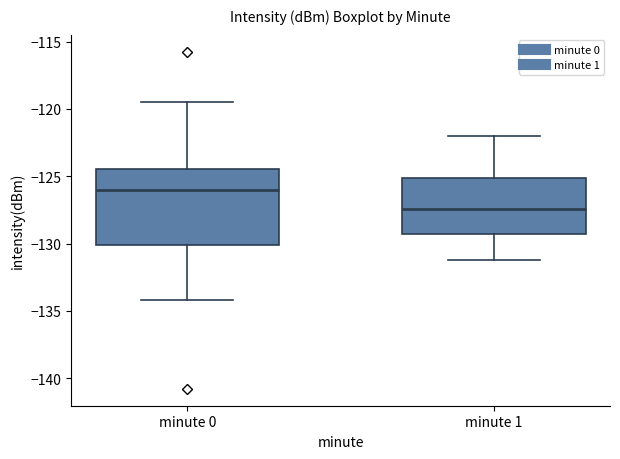

Reading left to right, transcribe this box plot: for each box, give where its median line is, the range the box spans, and where its two whiskers end, as read against the y-axis. The values are not printed on the chart, so give them approximately, as read against the axis.

minute 0: median -126.0, box -130.0 to -124.5, whiskers -134.0 to -119.5
minute 1: median -127.5, box -129.5 to -125.0, whiskers -131.0 to -122.0